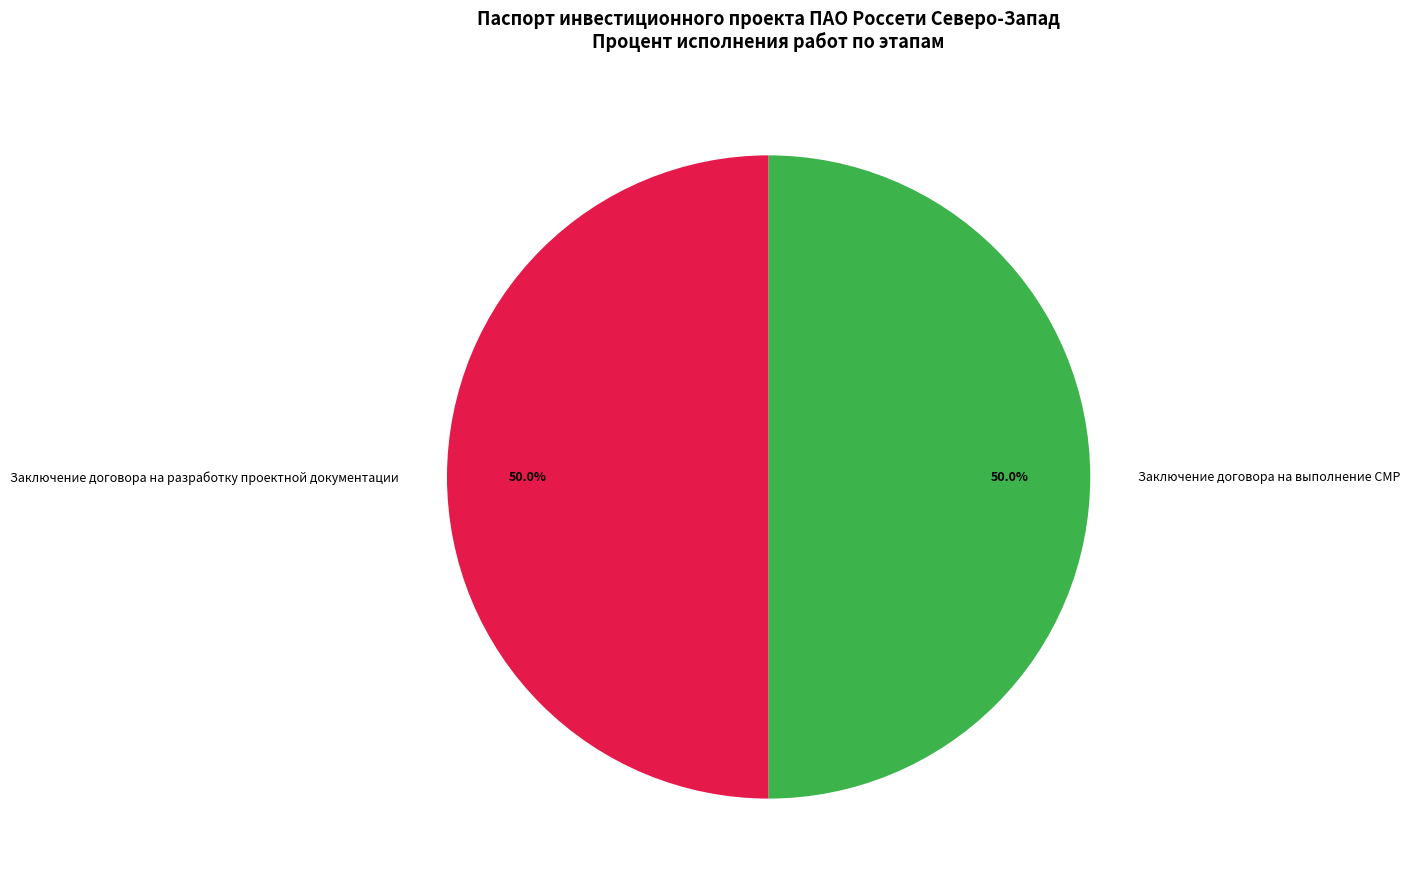

What percentage do Заключение договора на разработку проектной документации and Заключение договора на выполнение СМР together represent?

100.0%